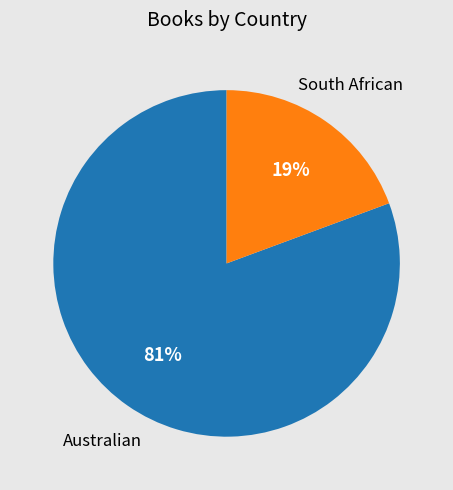

Rank the categories by value from highest to lowest.

Australian, South African